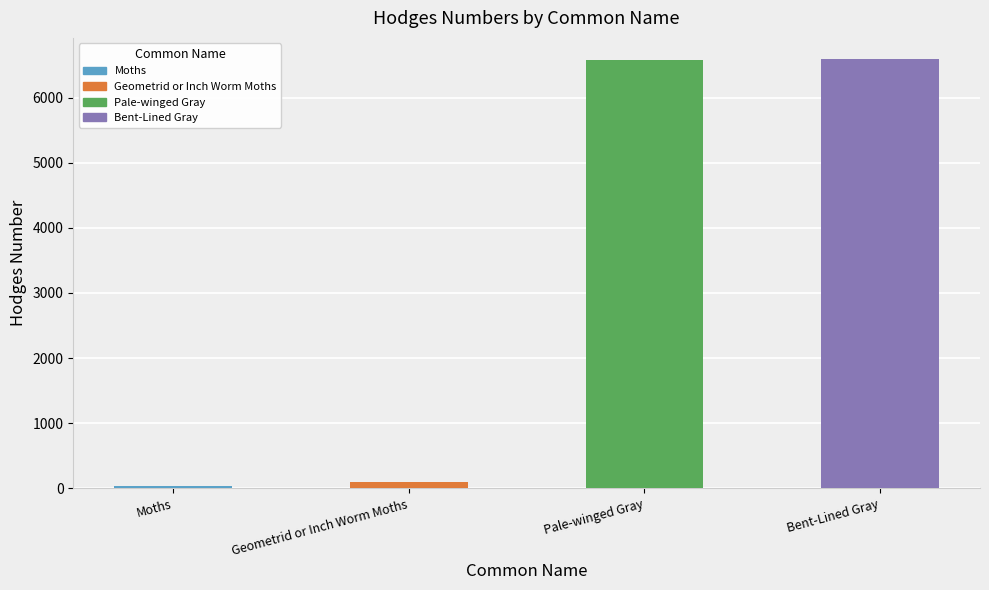

Count the number of values greater than 6583.

1